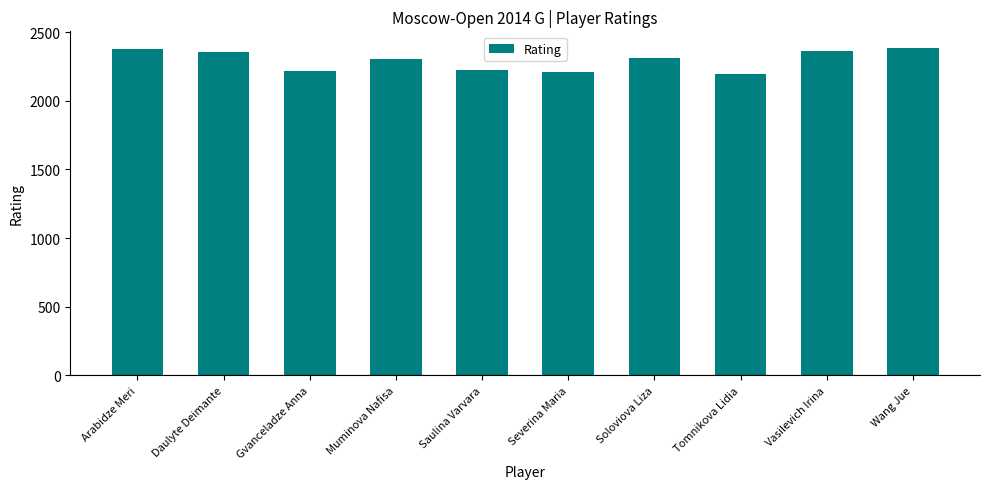

Between Soloviova Liza and Gvanceladze Anna, which is larger?

Soloviova Liza